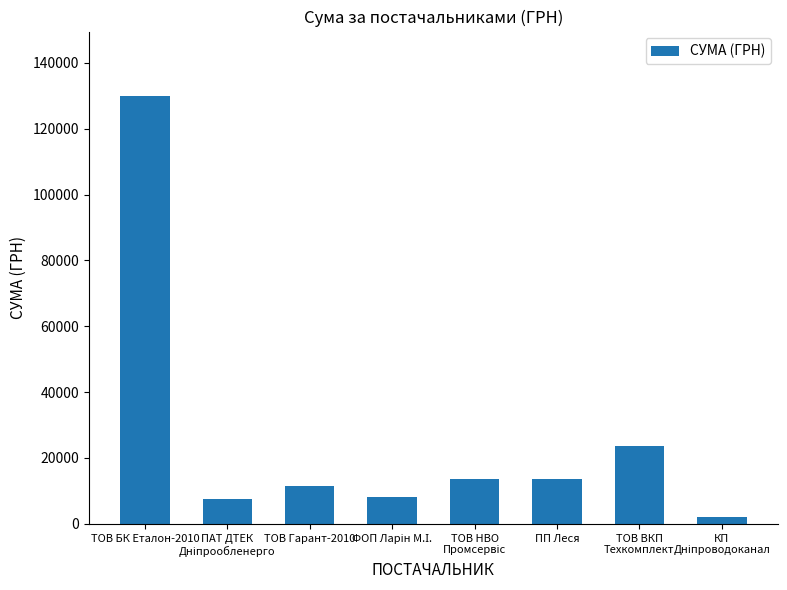

Approximately how many times larger is the value at ТОВ Гарант-2010 compared to ПП Леся?

0.9